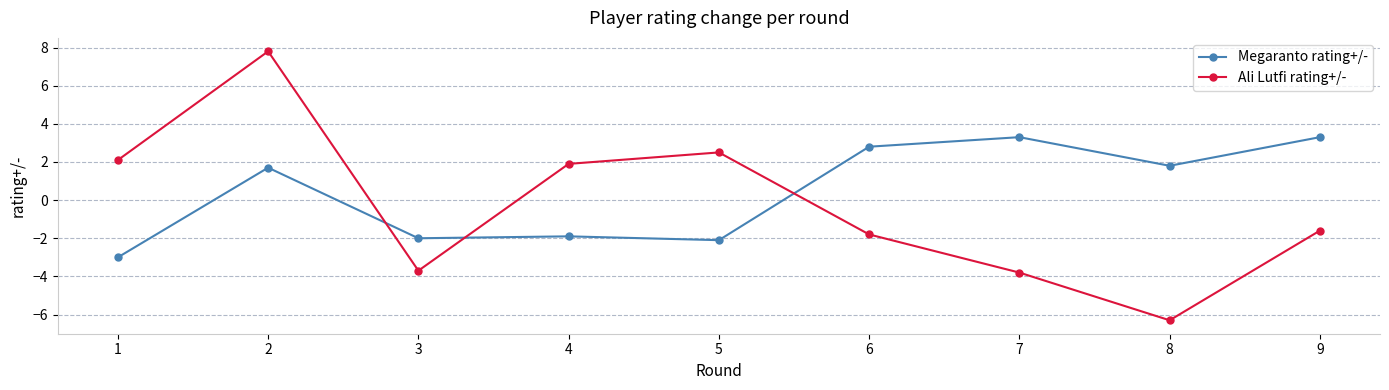

At 2, list the series in order from smallest to largest.

Megaranto rating+/-, Ali Lutfi rating+/-